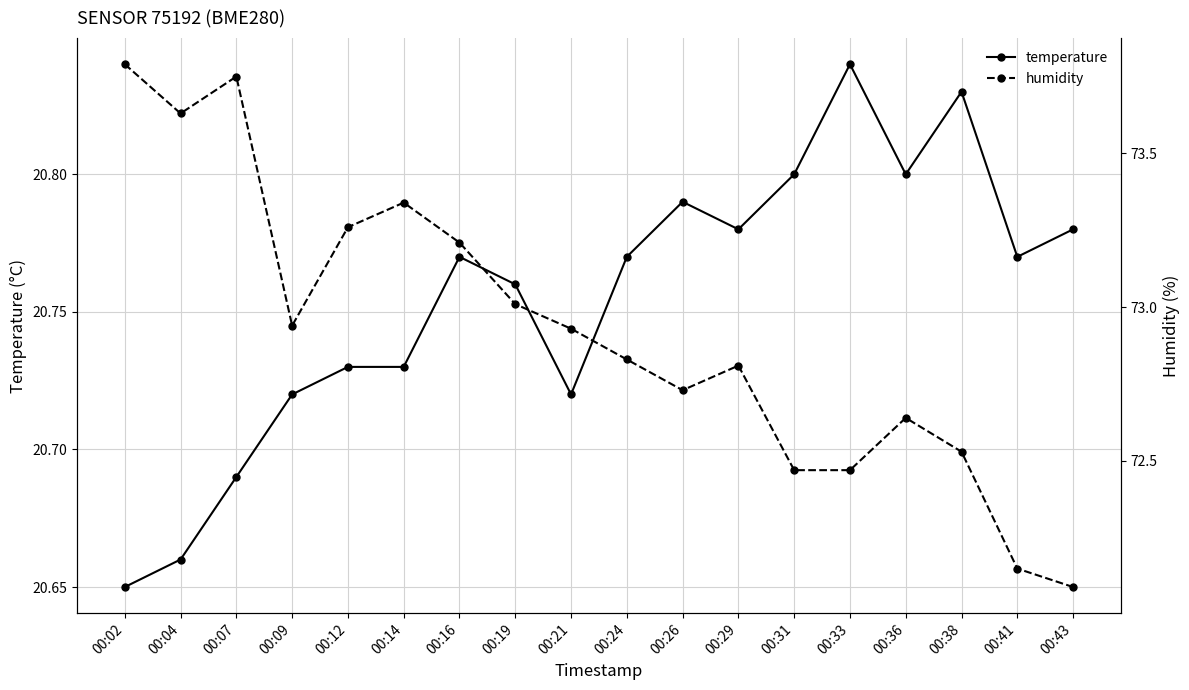

How many lines are shown in the chart?

2